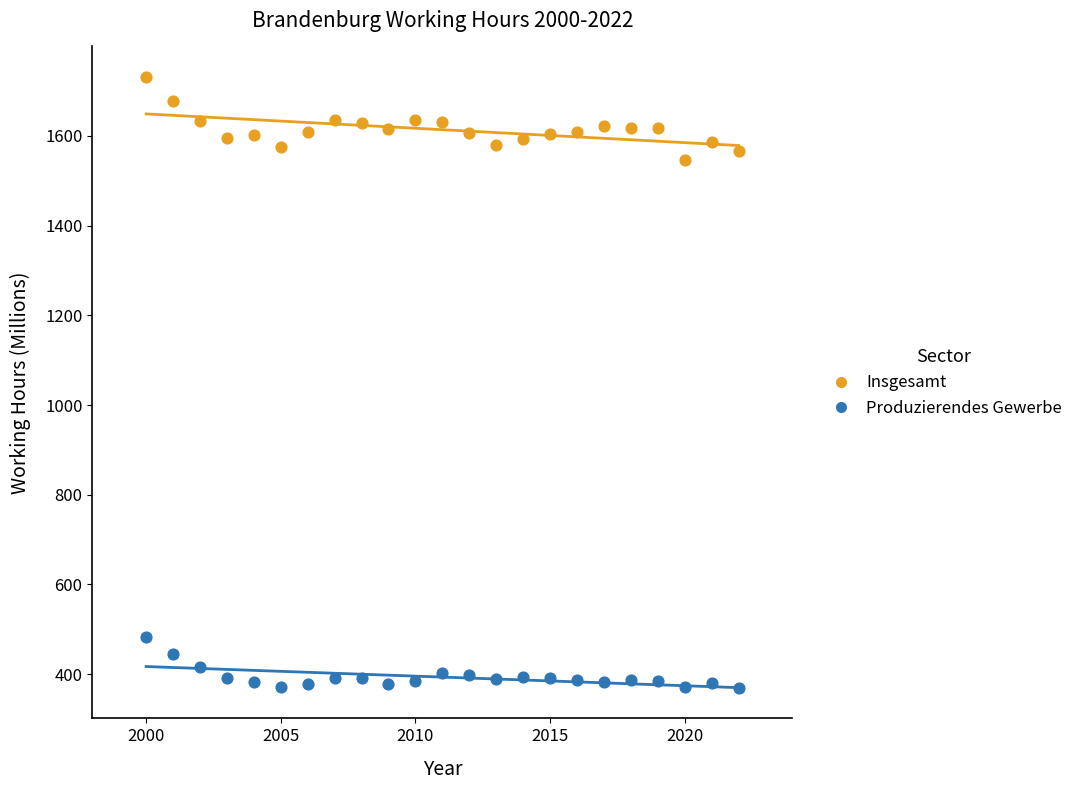

What are all the series names shown in the legend?

Insgesamt, Produzierendes Gewerbe